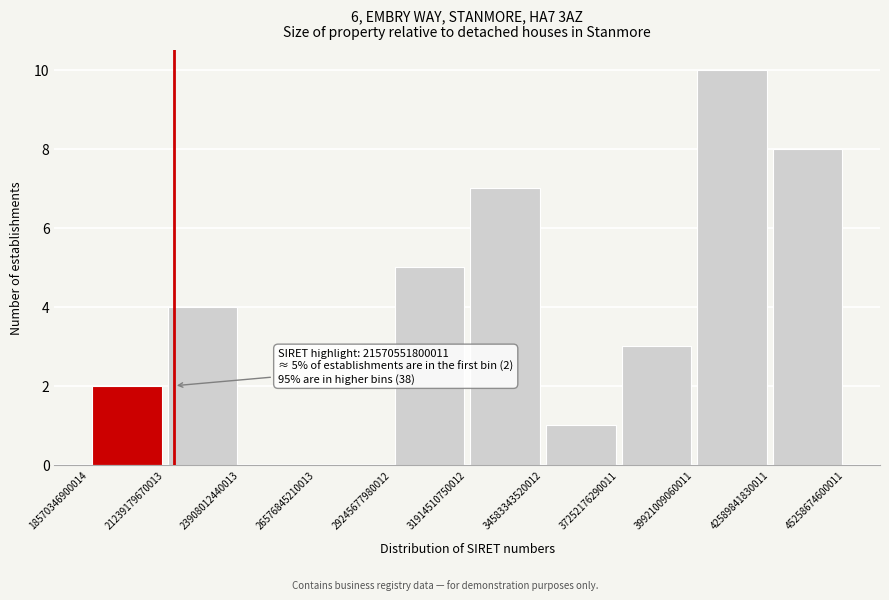

Over which range of the x-axis is the bar tallest?

39921009060011 to 42589841830011